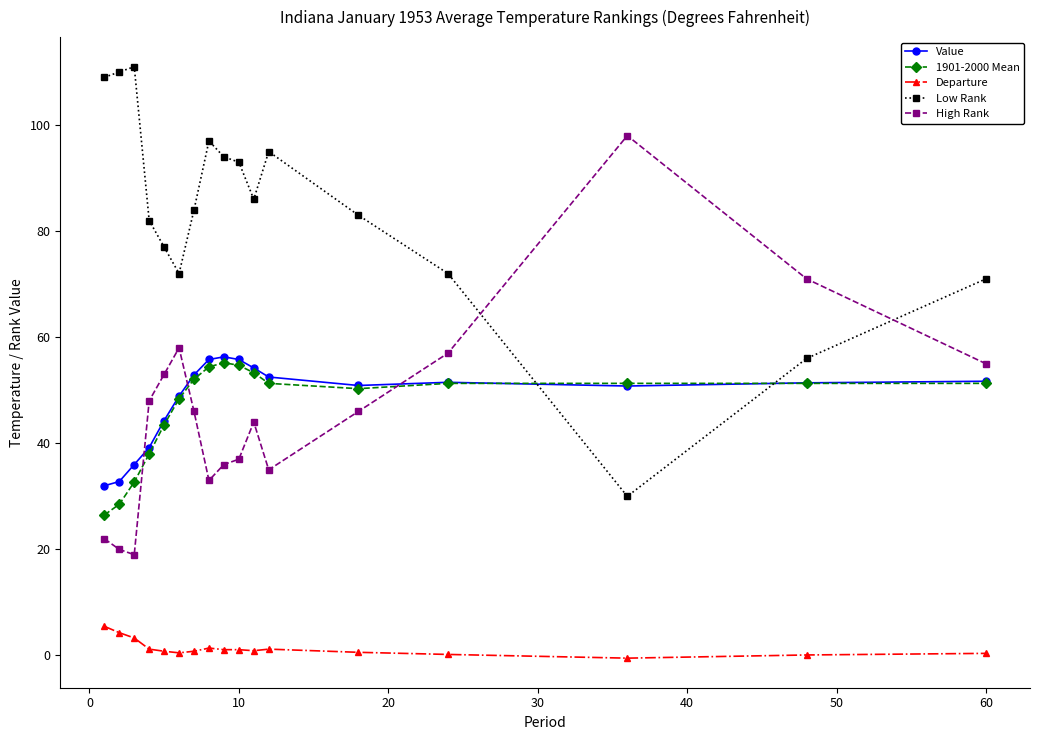

How many intersections are there between Low Rank and High Rank?

2